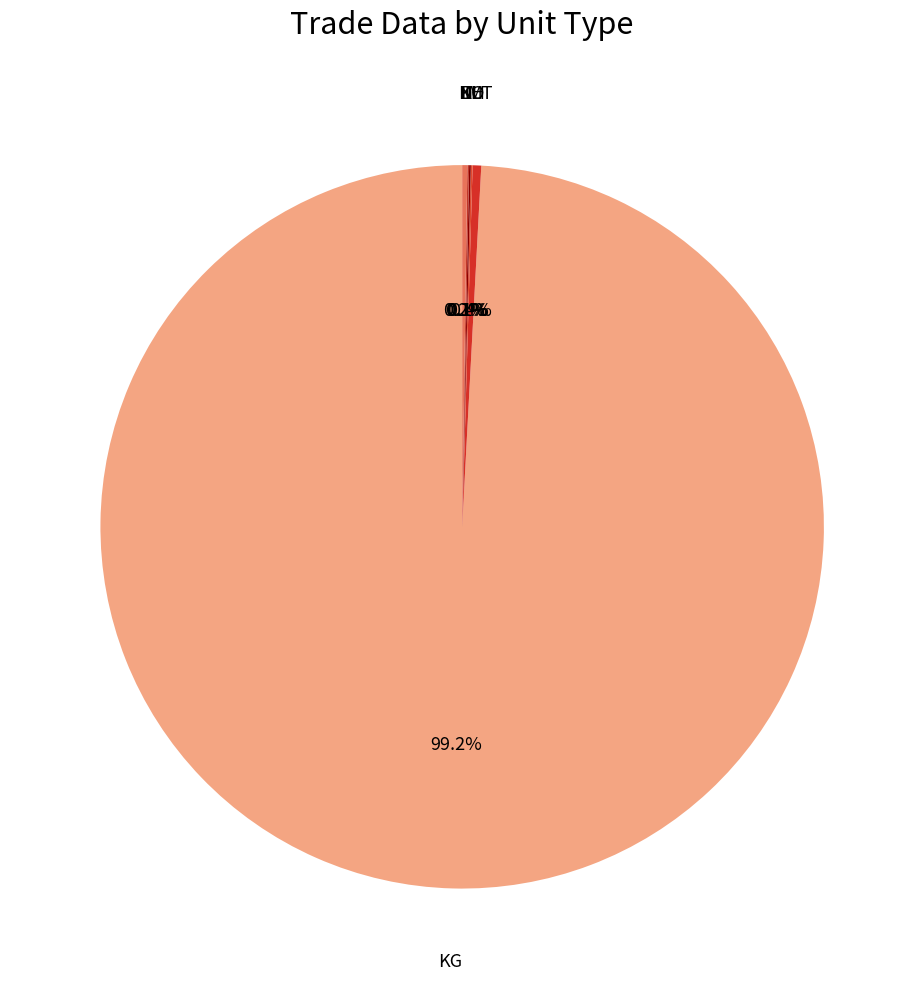

Which slice is the smallest?

TH